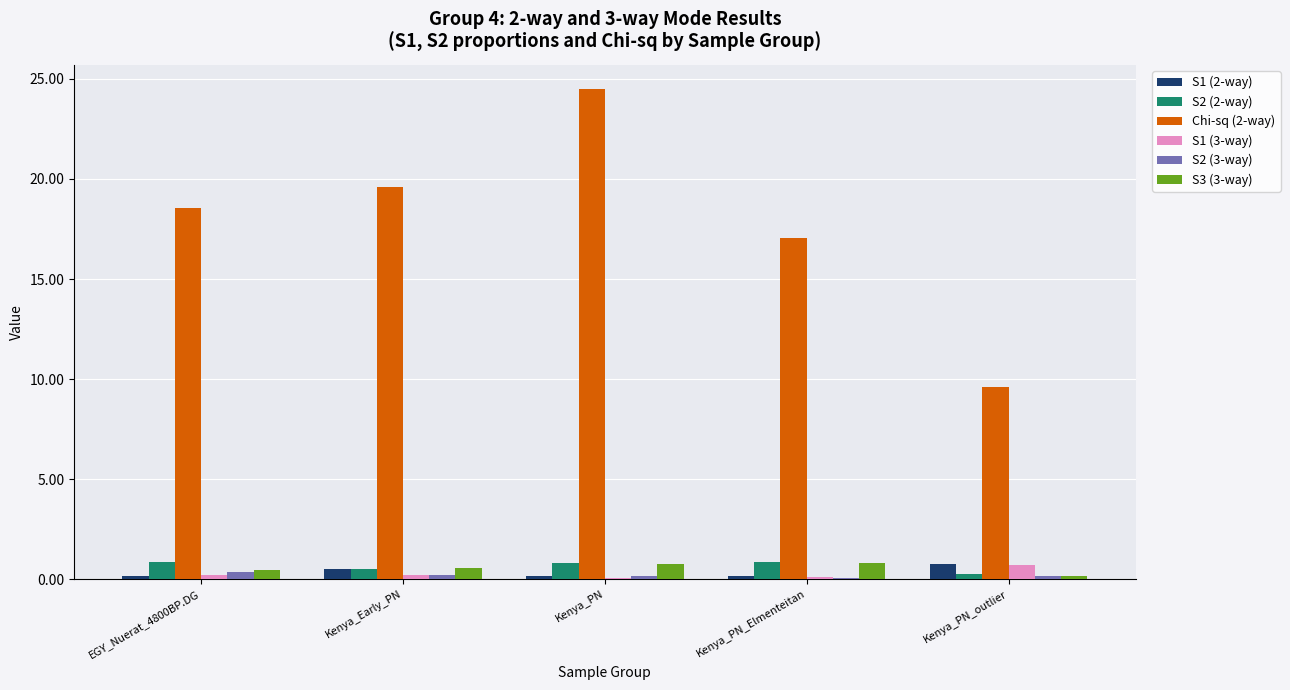

Is the value of S2 (3-way) at Kenya_PN_Elmenteitan greater than the value of S2 (2-way) at Kenya_PN?

No